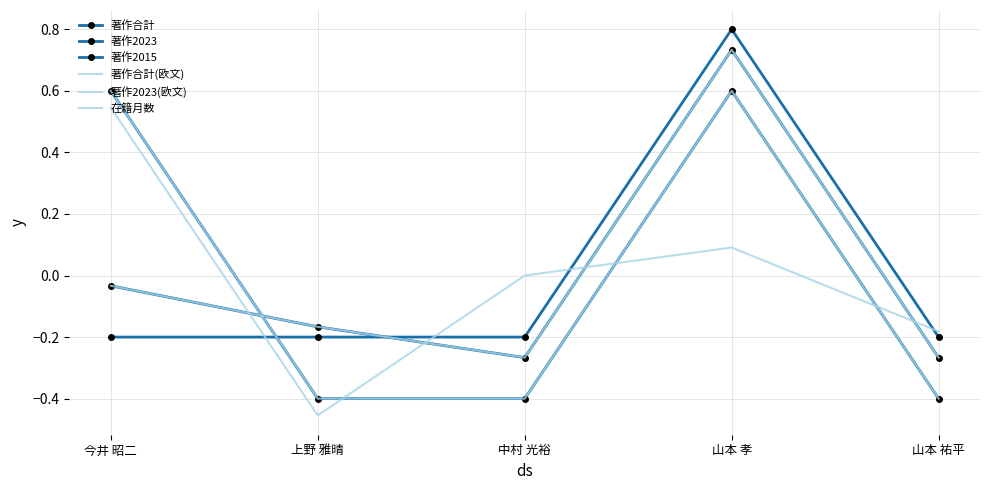

True or false: 著作2023(欧文) and 著作2015 cross at least once.

True